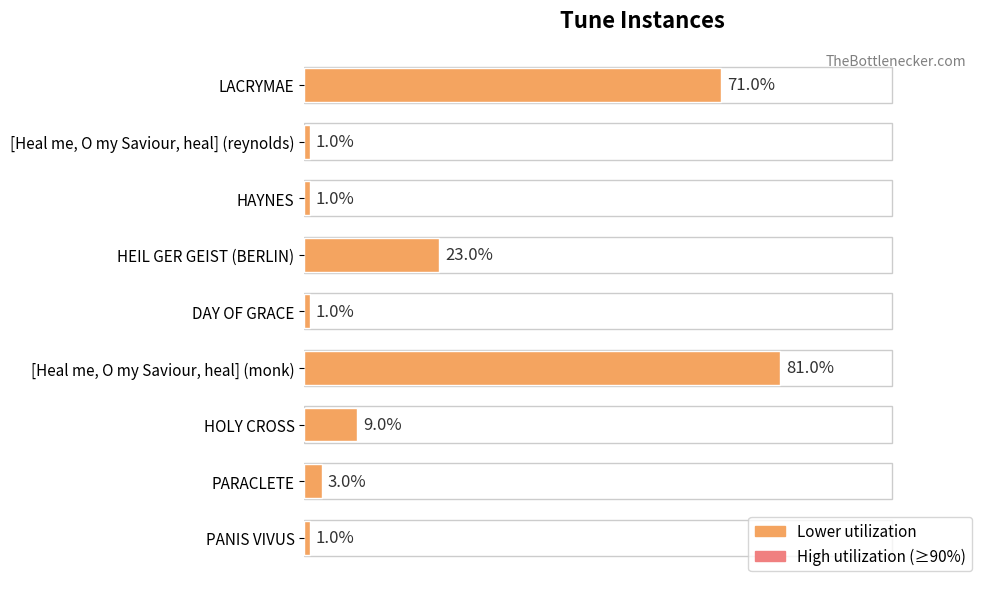

What is the label of the 2nd bar from the top?

[Heal me, O my Saviour, heal] (reynolds)